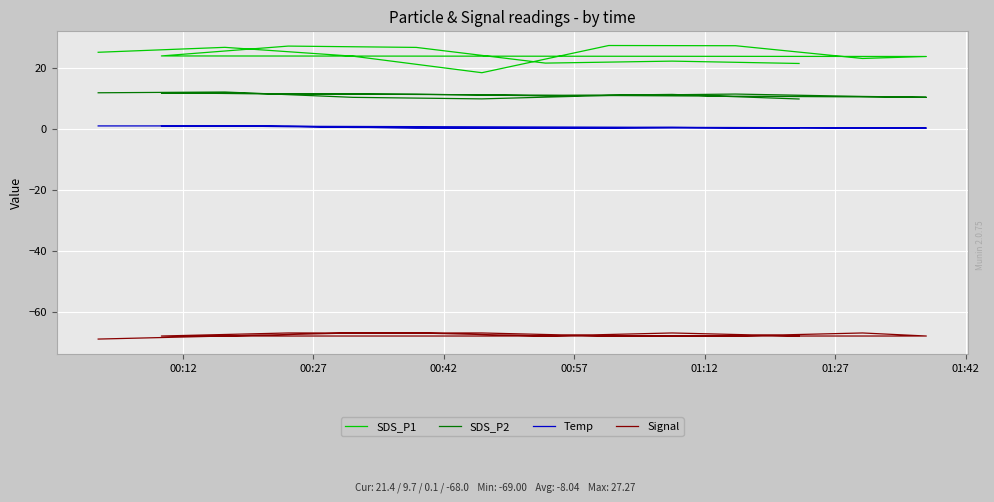

Where is the first local minimum for SDS_P2?

00:57